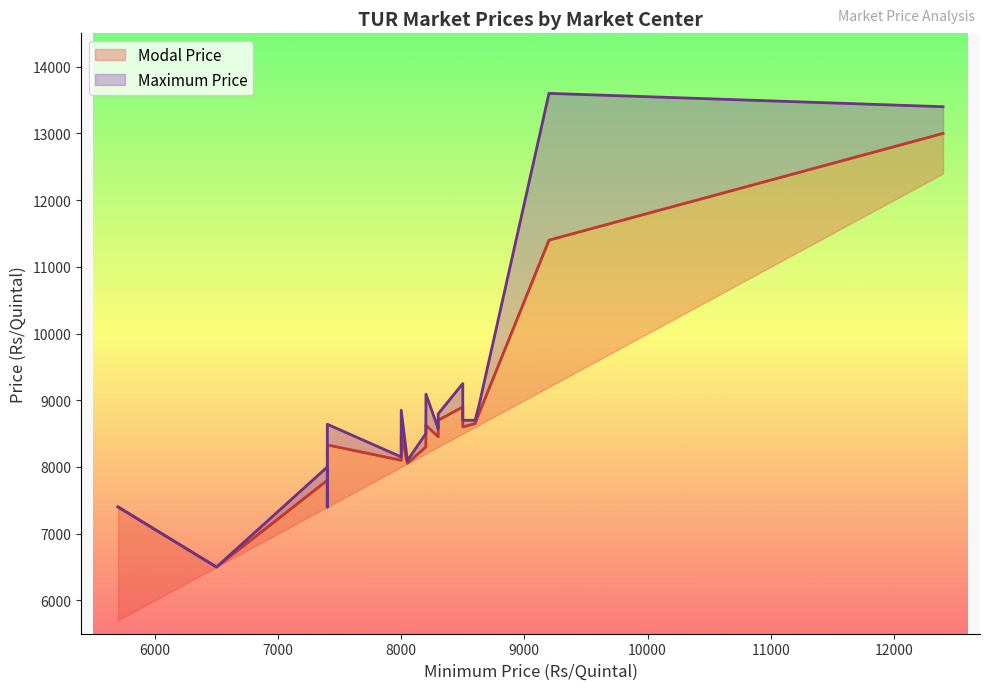

What is the maximum value shown in the chart?

13600